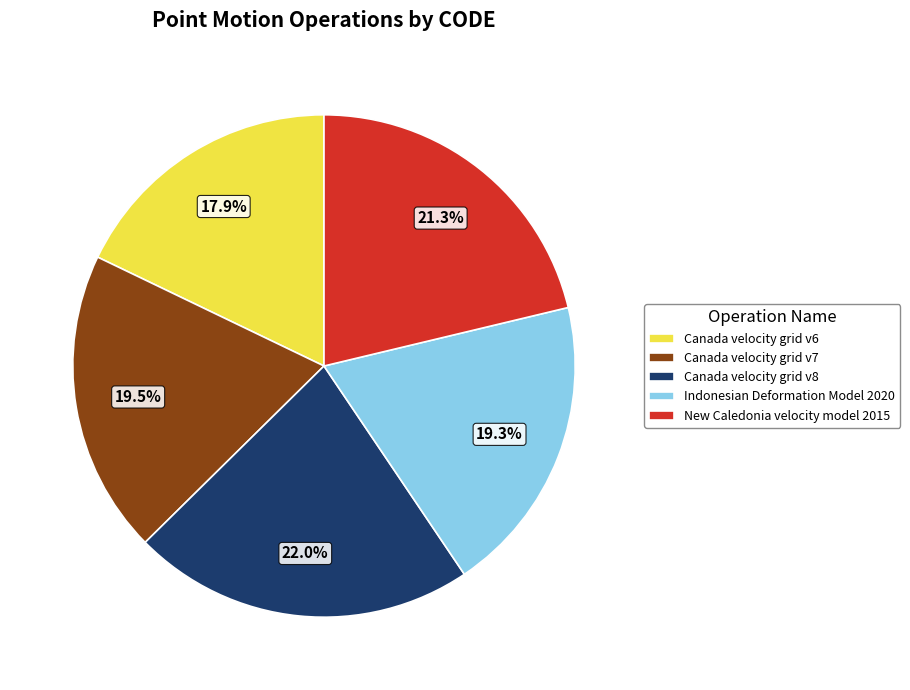

Does any single category account for the majority?

No